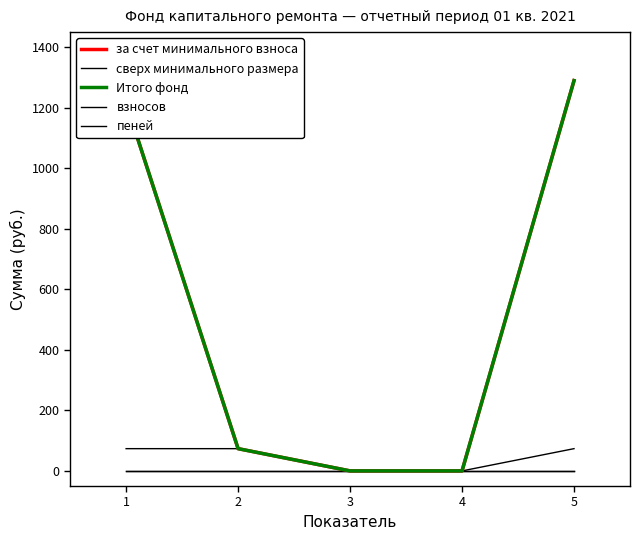

Which category has the highest value in the взносов series?

1